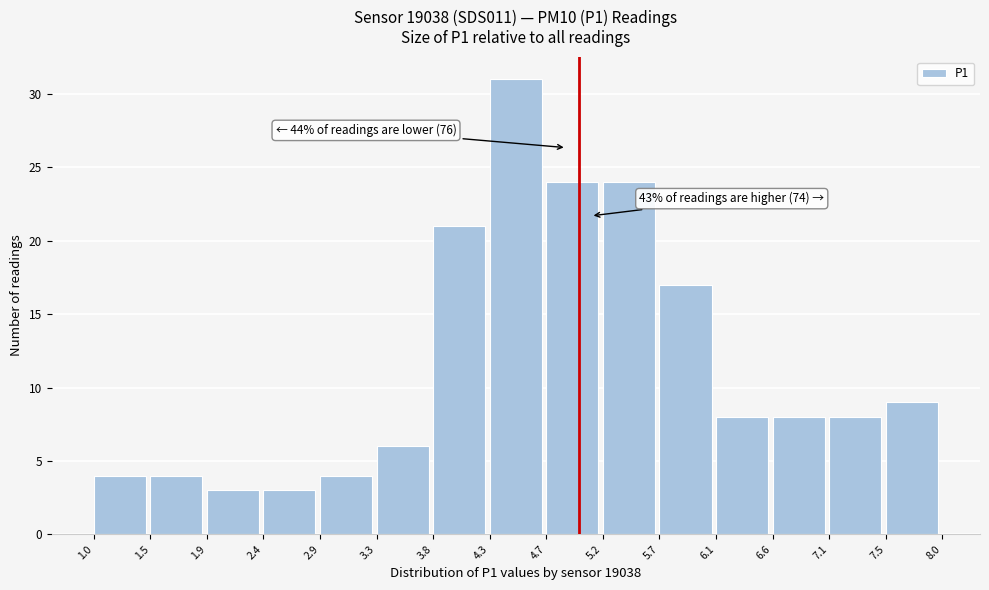

Which range on the x-axis has the tallest bar?

4.3 to 4.7